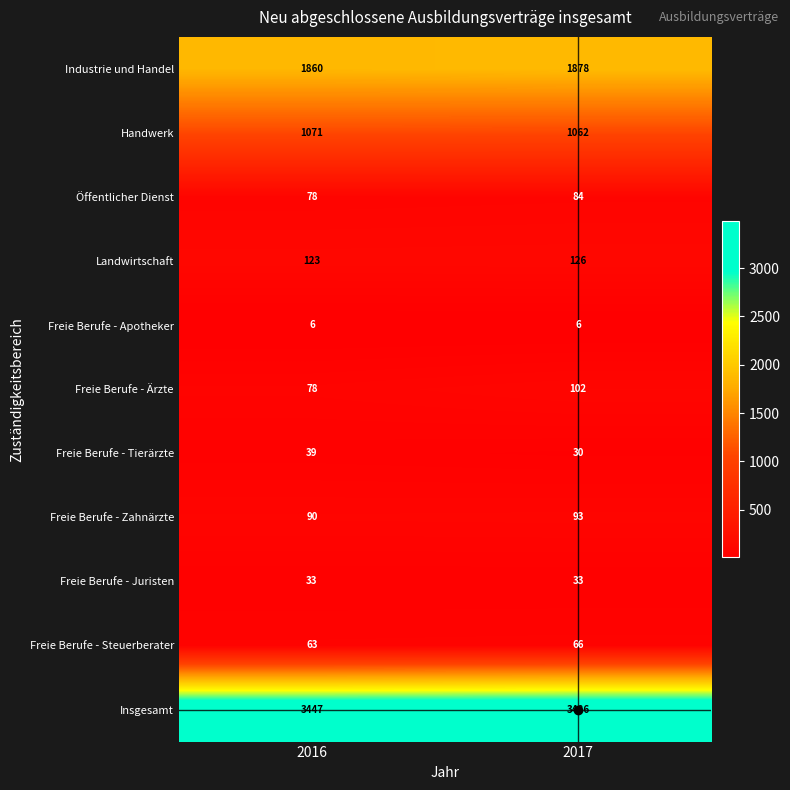

What is the difference between the maximum and minimum values in the Industrie und Handel series?

18